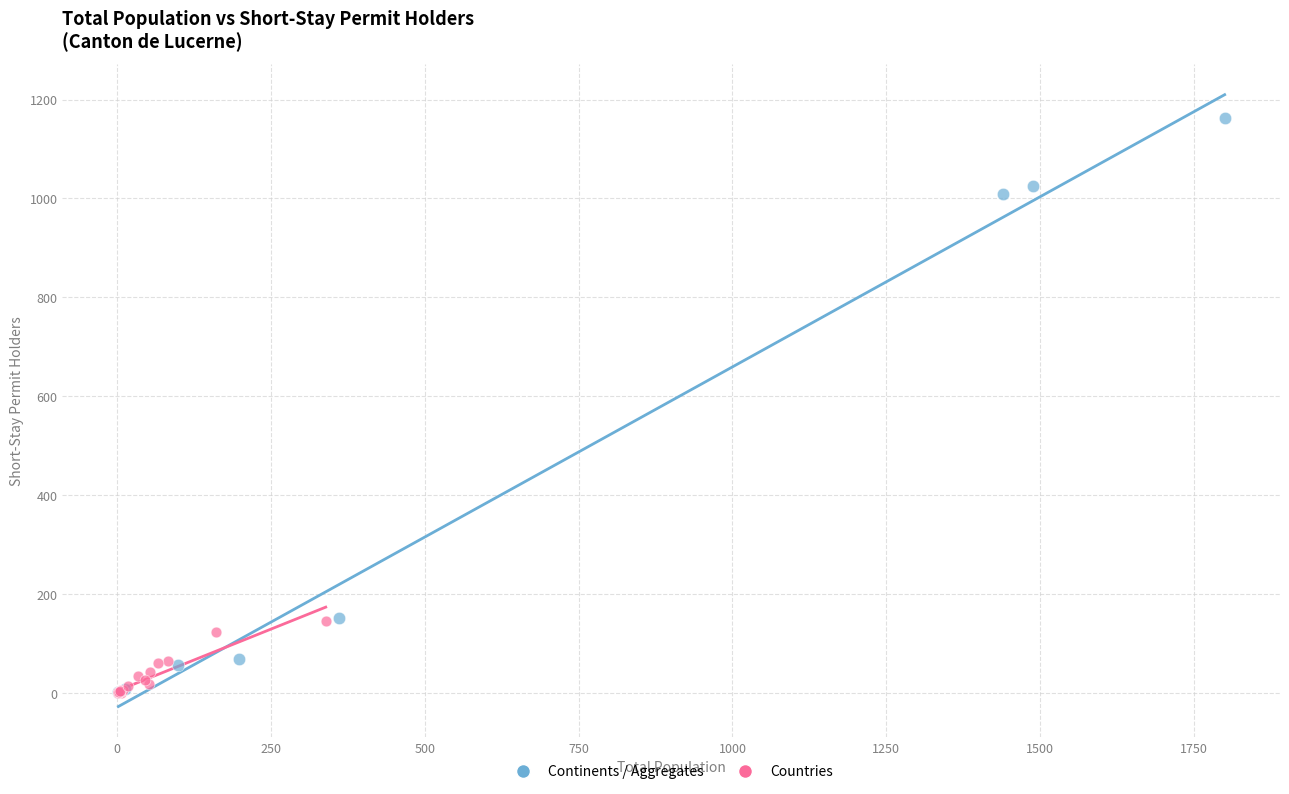

Which series has the largest Y range (max minus min)?

Continents / Aggregates